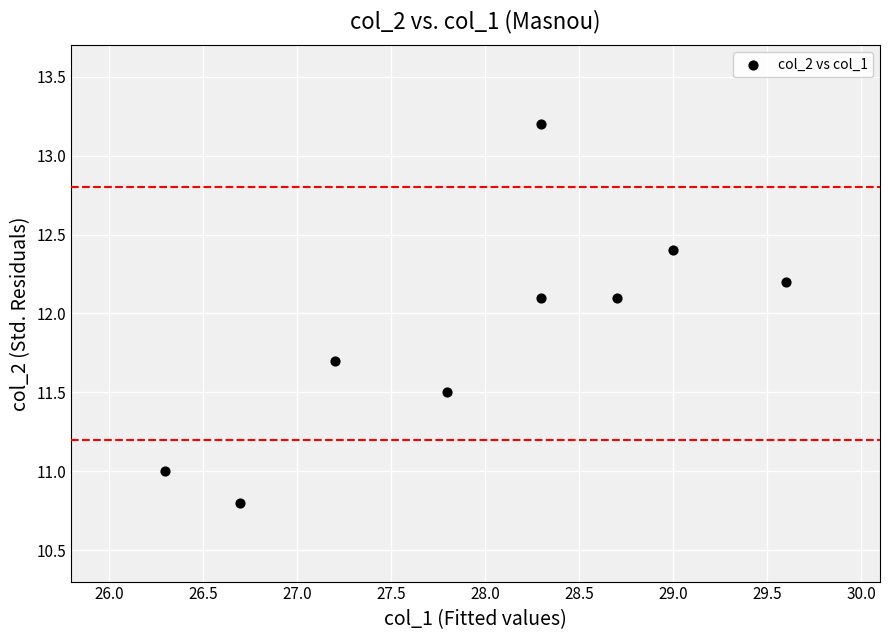

What is the range of Y values (max minus min)?

2.4